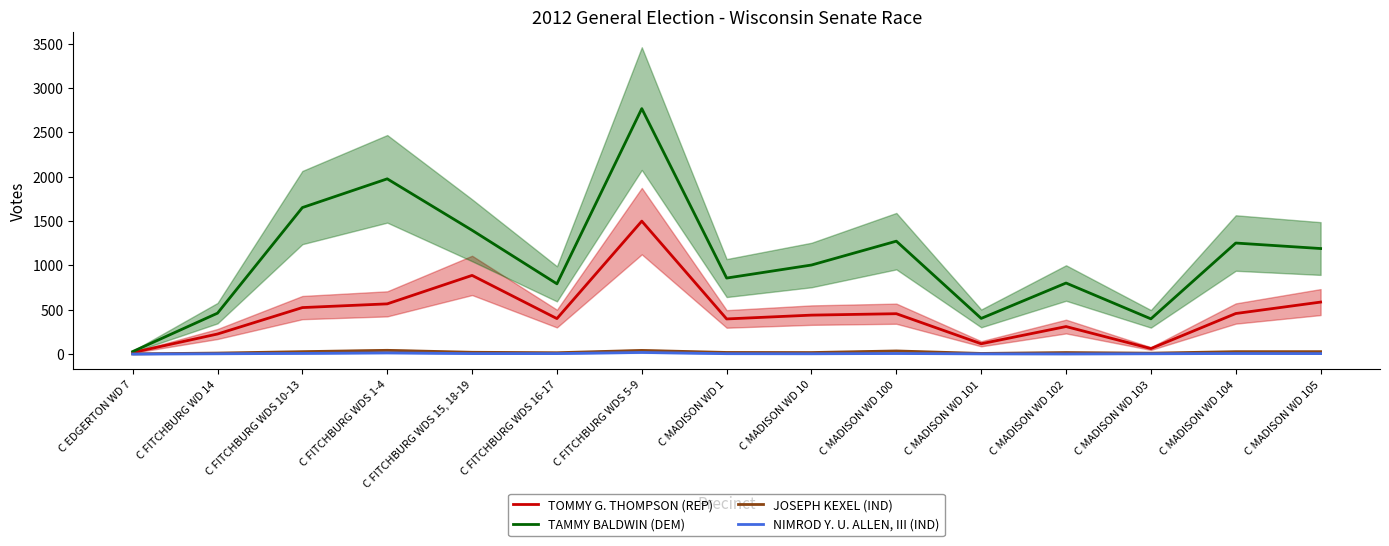

What is the label of the 3rd point from the left?

C FITCHBURG WDS 10-13